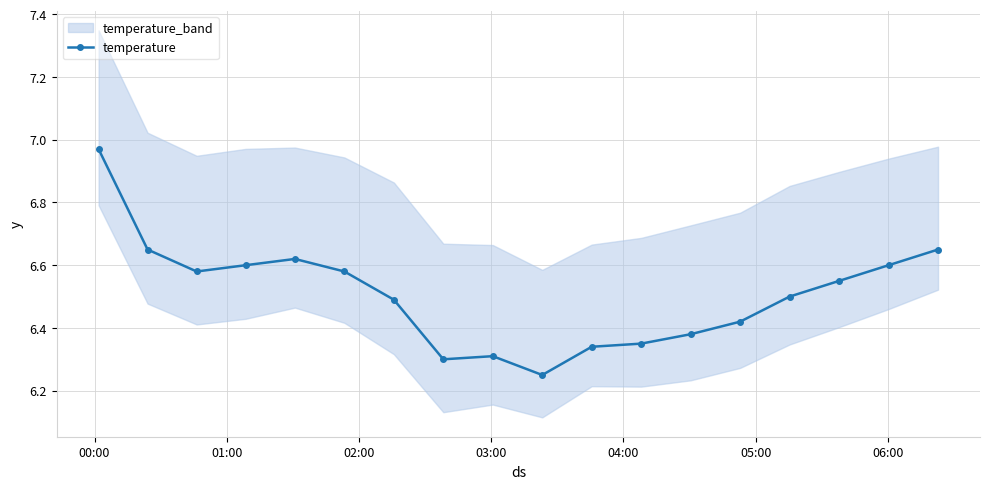

Does the chart have visible grid lines?

Yes